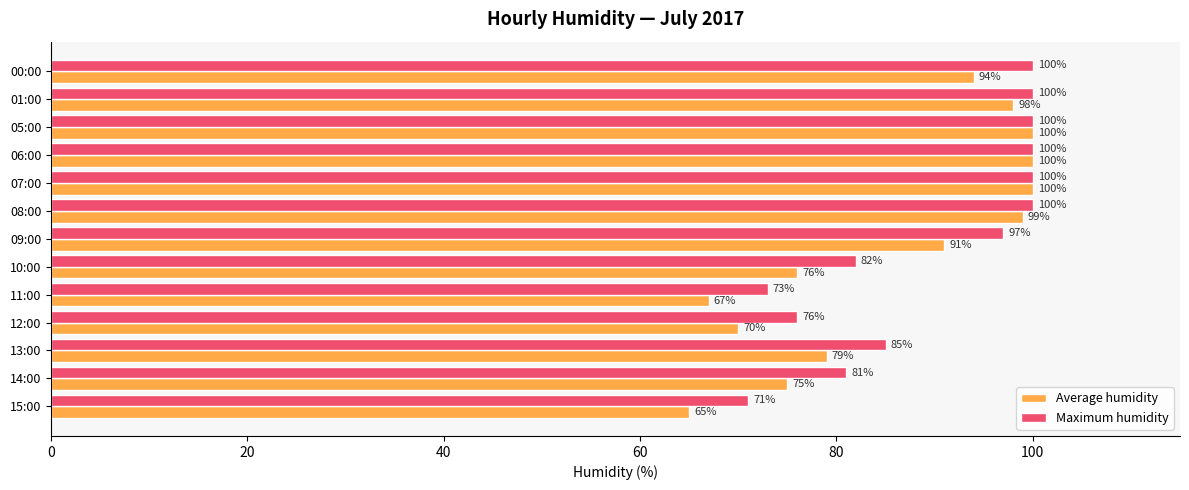

What value does the Maximum humidity series have at 08:00?

100